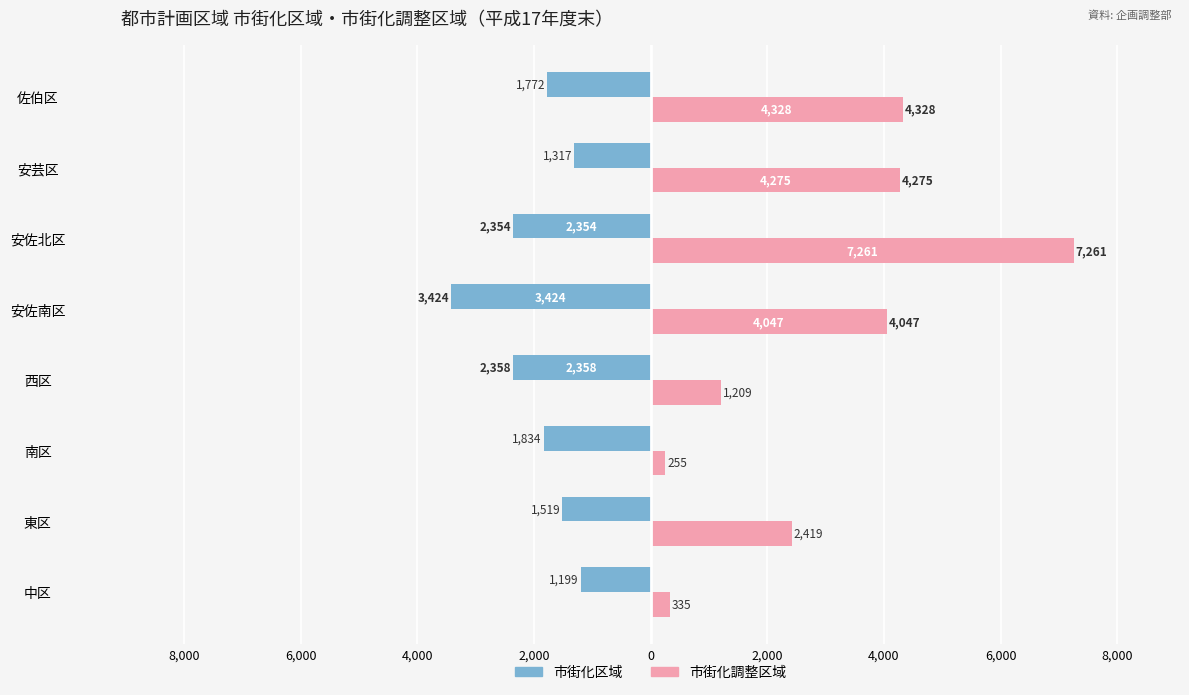

What are all the series names shown in the legend?

市街化区域, 市街化調整区域